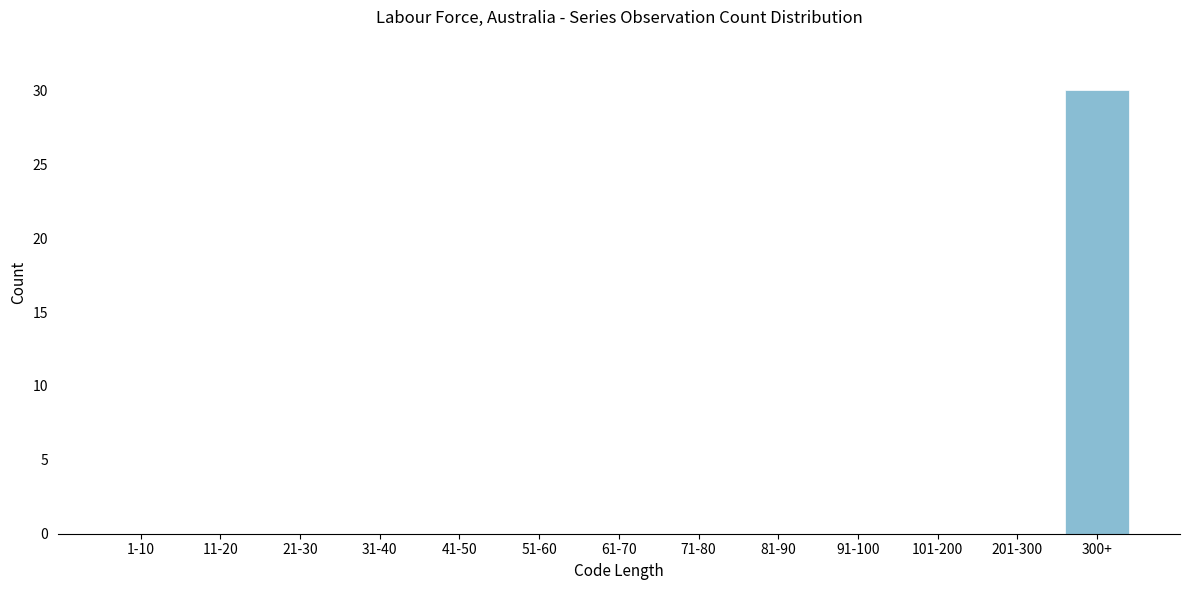

Reading left to right, extract all data points from this chart.

1-10=0	11-20=0	21-30=0	31-40=0	41-50=0	51-60=0	61-70=0	71-80=0	81-90=0	91-100=0	101-200=0	201-300=0	300+=30